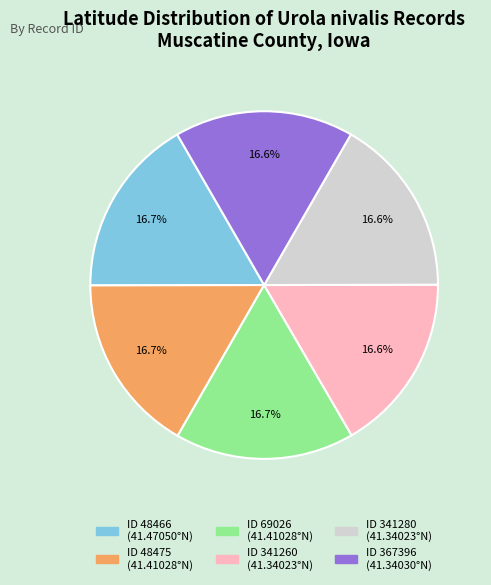

Is there a majority slice in this chart?

No